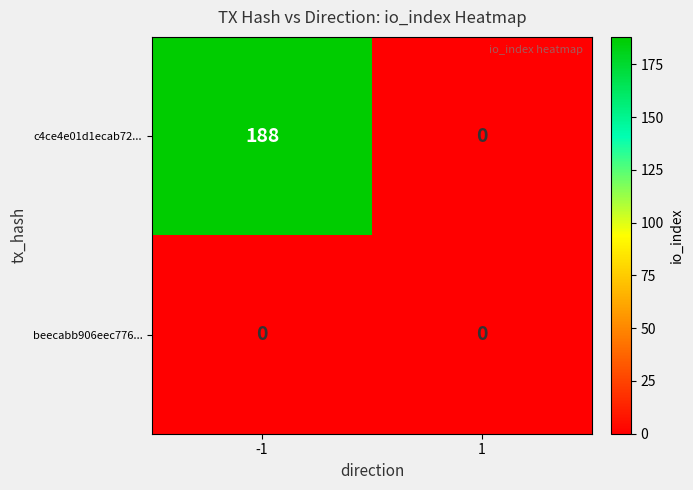

How many categories are shown in the chart?

2